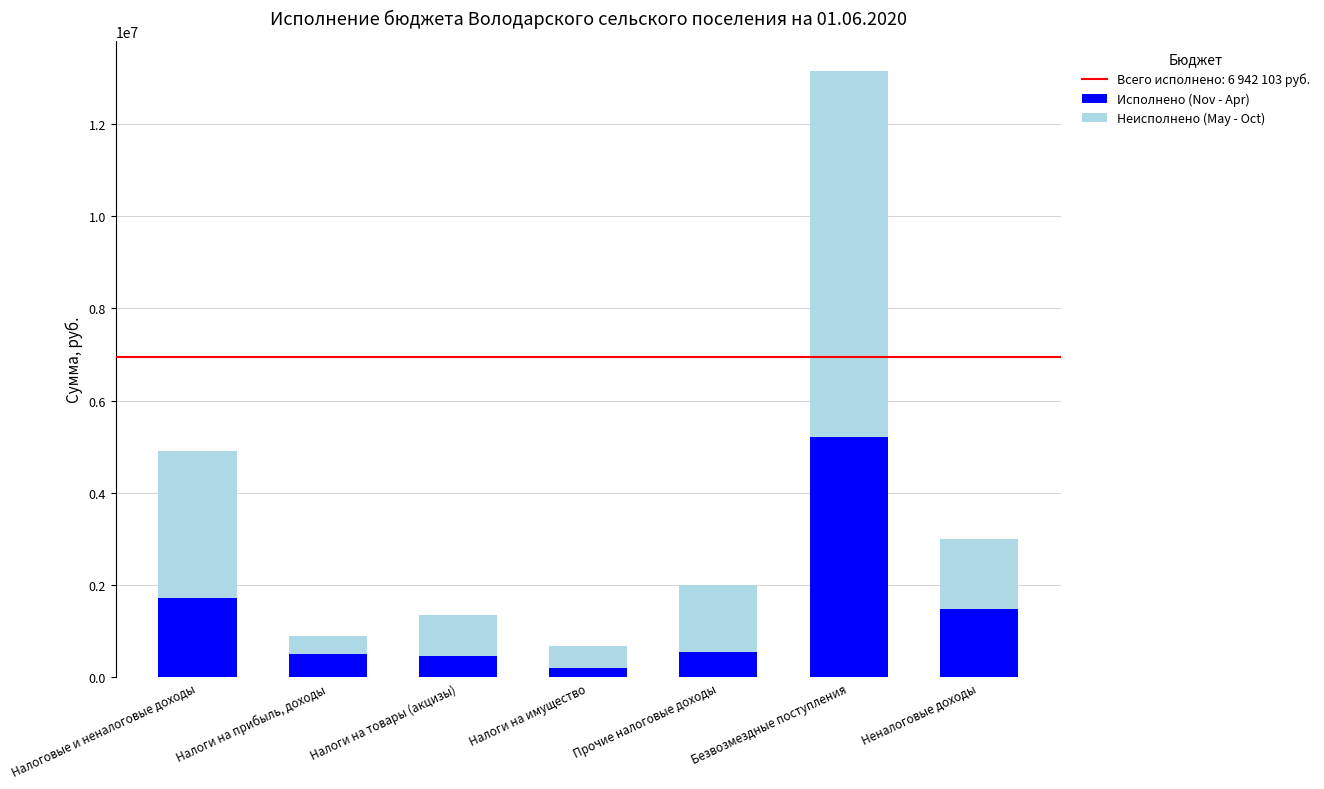

True or false: Исполнено (Nov - Apr) has a value of 2468750.8 at Неналоговые доходы.

False